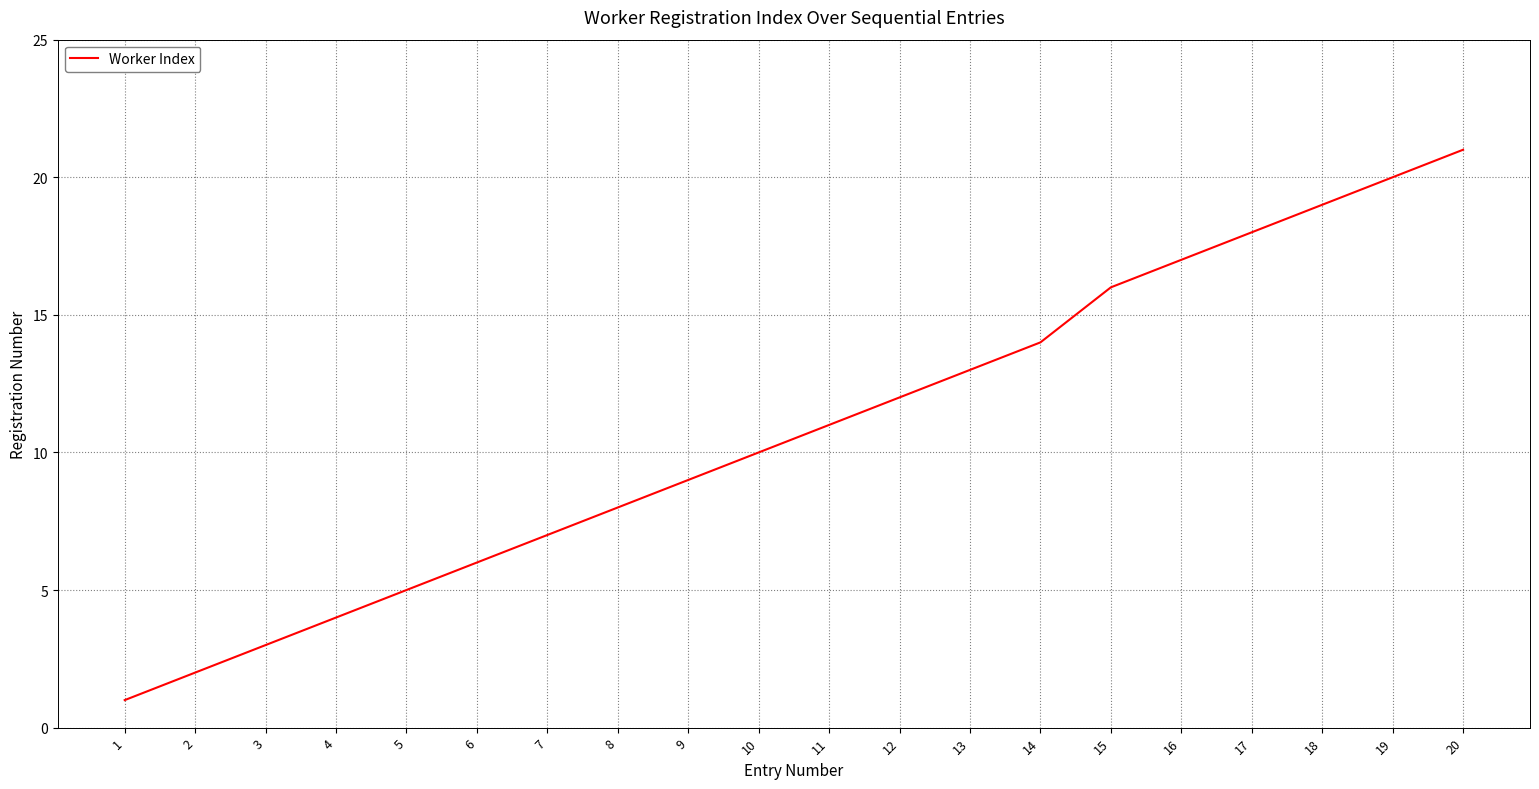

Which has a higher value, 19 or 7?

19